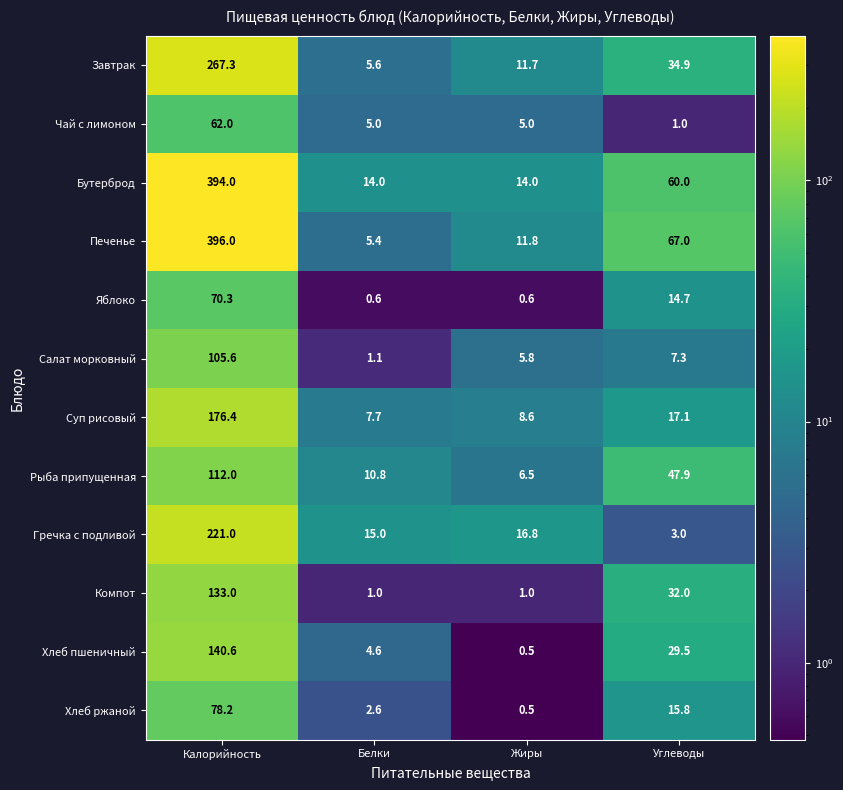

What is the smallest value displayed?

0.5